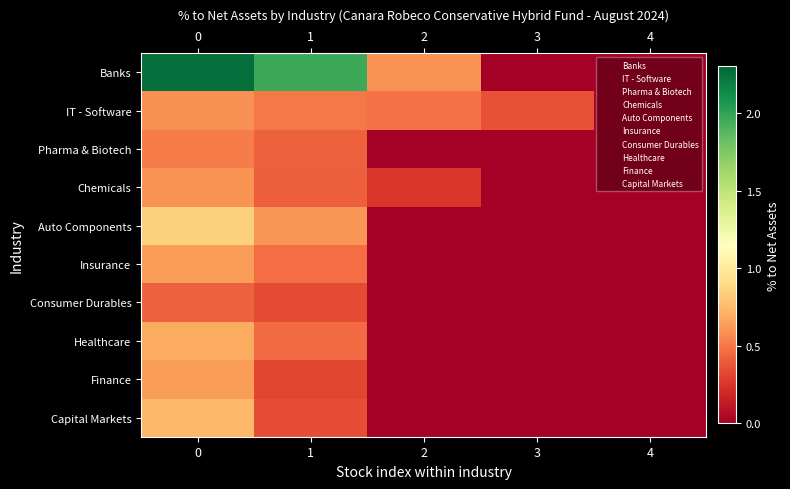

Rank the series at 0 from highest to lowest value.

Banks, Auto Components, Capital Markets, Healthcare, Insurance, Finance, Chemicals, IT - Software, Pharma & Biotech, Consumer Durables